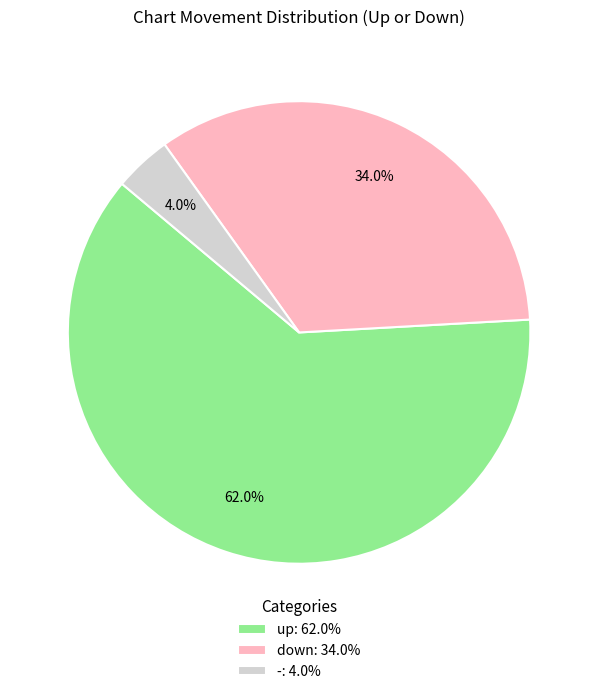

True or false: - accounts for 4% of the total.

True